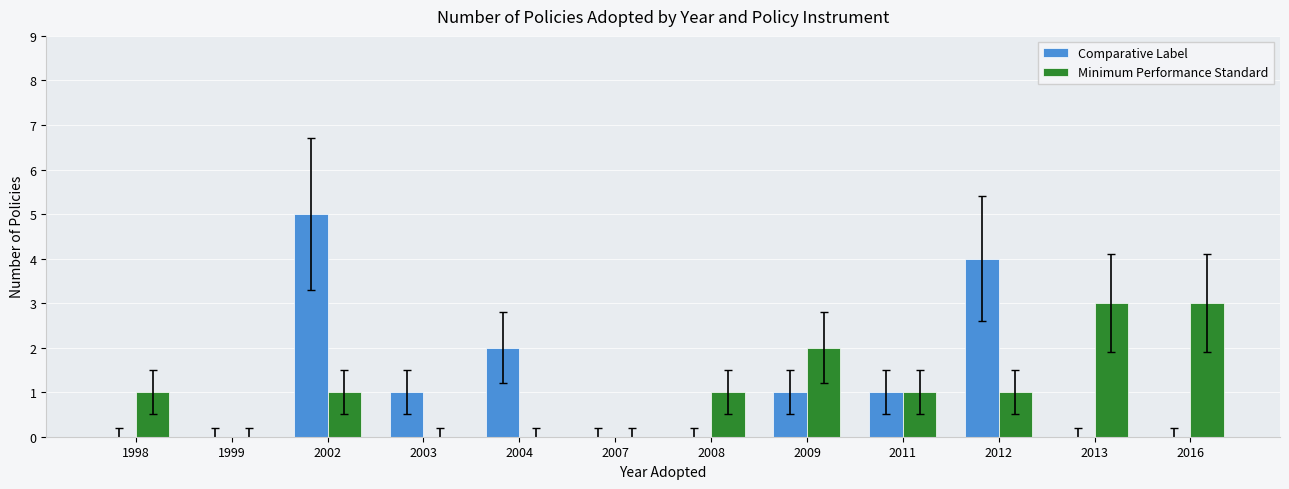

True or false: Comparative Label has a value of 5 at 2002.

True